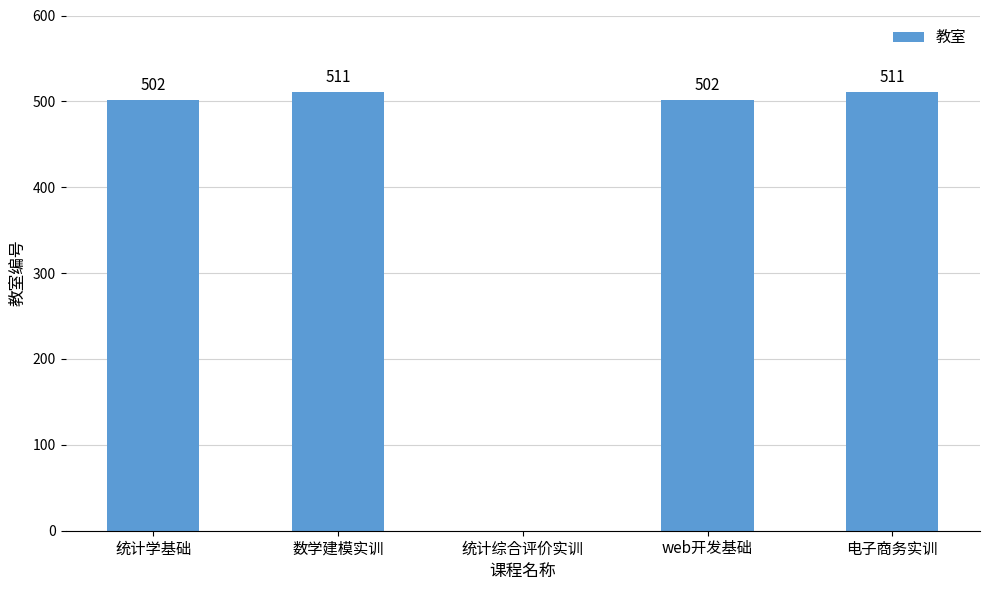

Reading left to right, extract all data points from this chart.

502	511	0	502	511